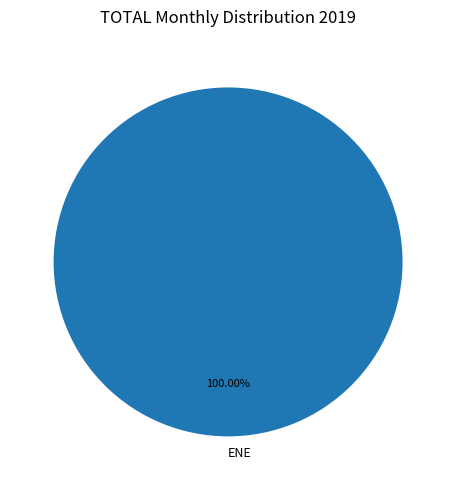

Does ENE account for over 50% of the chart?

Yes